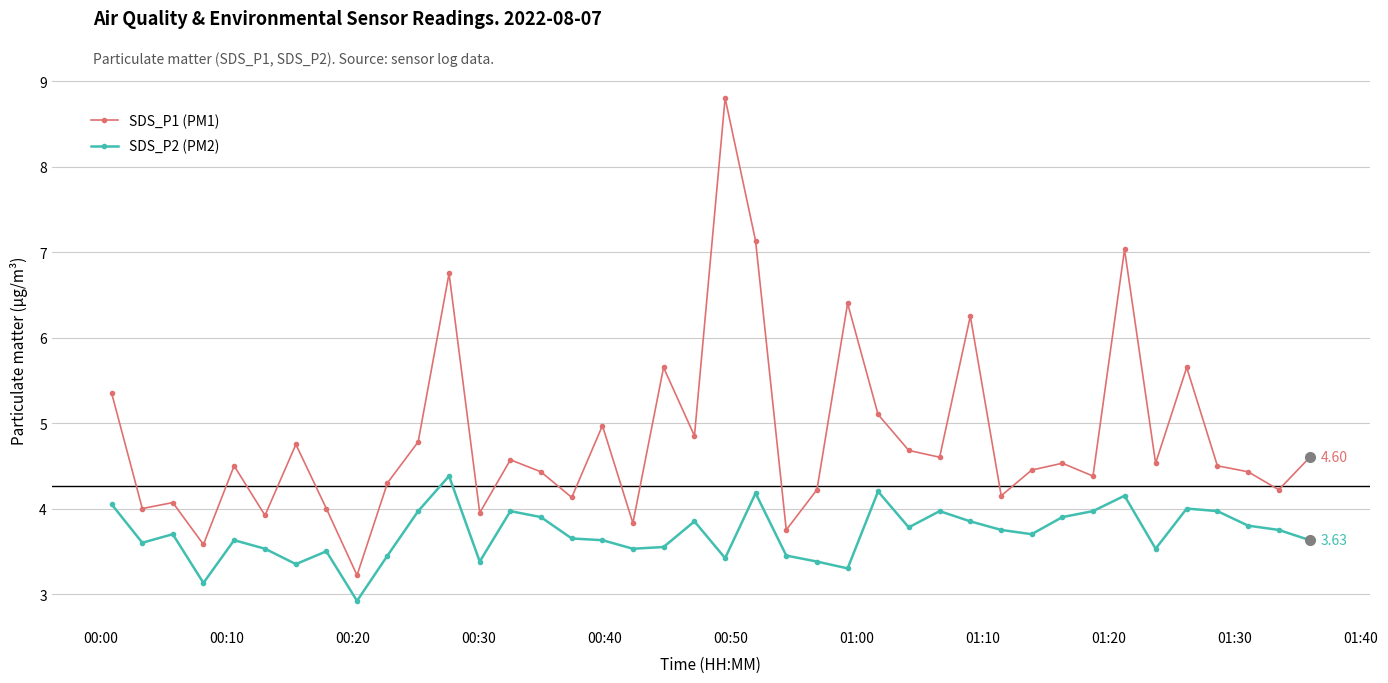

Which series has the largest range (max minus min)?

SDS_P1 (PM1)